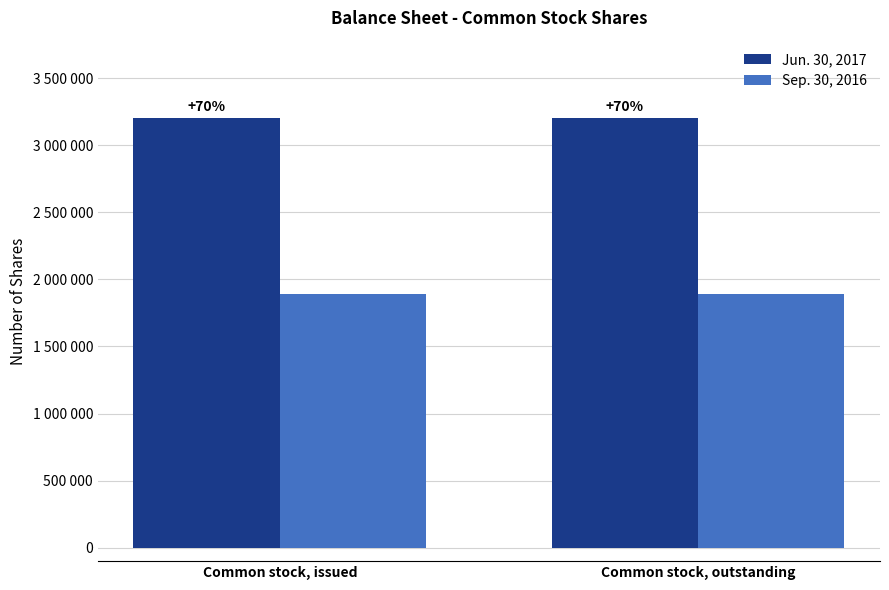

What is the average value of the Sep. 30, 2016 series?

1888832